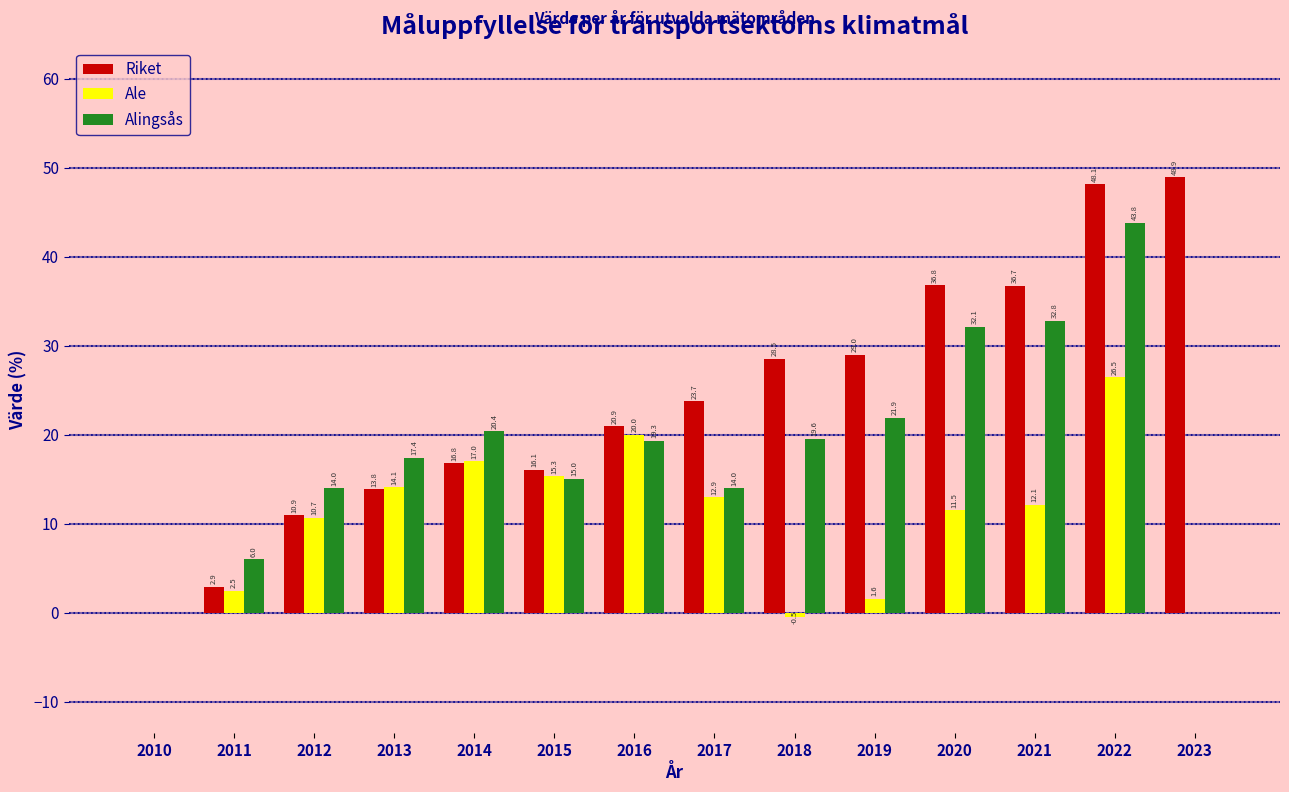

What is the difference between the Riket values at 2011 and 2019?

26.1